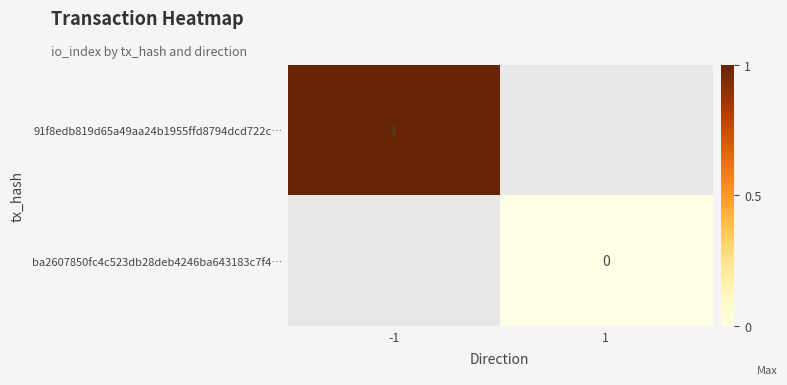

The value of 91f8edb819d65a49aa24b1955ffd8794dcd722c… at -1 is 1. True or false?

True